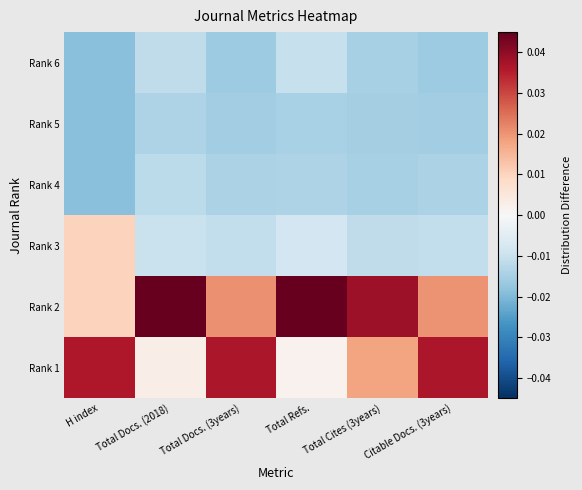

Which series has the largest range (max minus min)?

Rank 2